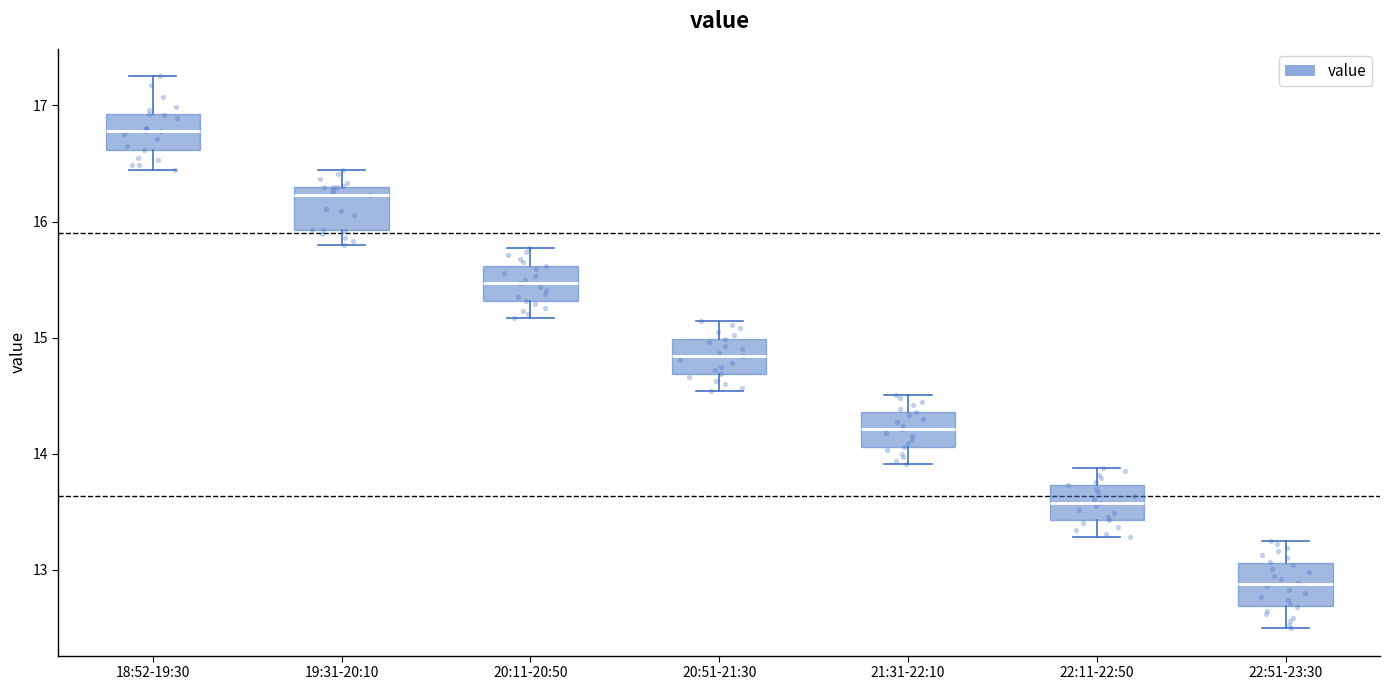

Reading left to right, transcribe this box plot: for each box, give where its median line is, the range the box spans, and where its two whiskers end, as read against the y-axis. The values are not printed on the chart, so give them approximately, as read against the axis.

18:52-19:30: median 16.8, box 16.6 to 16.9, whiskers 16.4 to 17.3
19:31-20:10: median 16.2, box 15.9 to 16.3, whiskers 15.8 to 16.4
20:11-20:50: median 15.5, box 15.3 to 15.6, whiskers 15.2 to 15.8
20:51-21:30: median 14.8, box 14.7 to 15.0, whiskers 14.5 to 15.1
21:31-22:10: median 14.2, box 14.1 to 14.4, whiskers 13.9 to 14.5
22:11-22:50: median 13.6, box 13.4 to 13.7, whiskers 13.3 to 13.9
22:51-23:30: median 12.9, box 12.7 to 13.1, whiskers 12.5 to 13.3